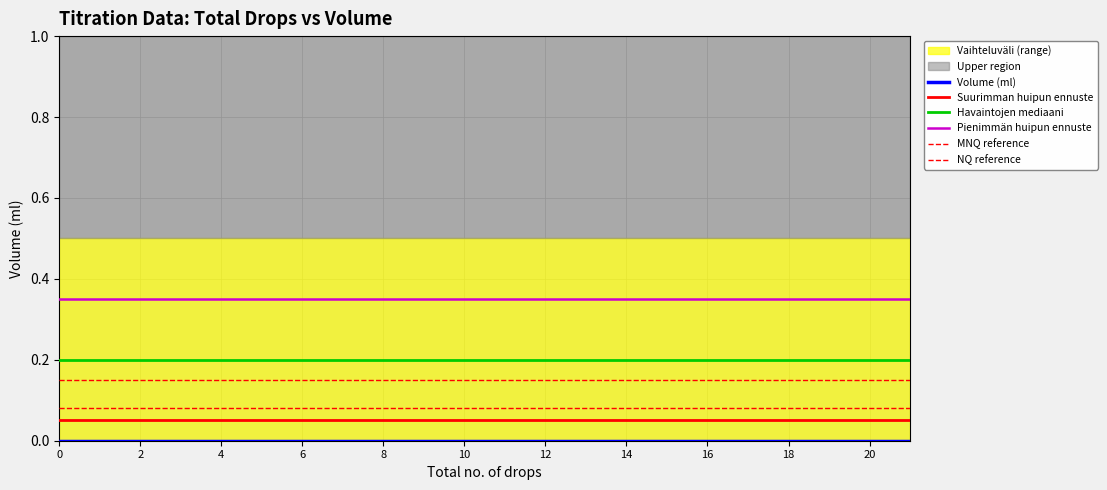

True or false: Upper bound and Lower bound cross at least once.

False